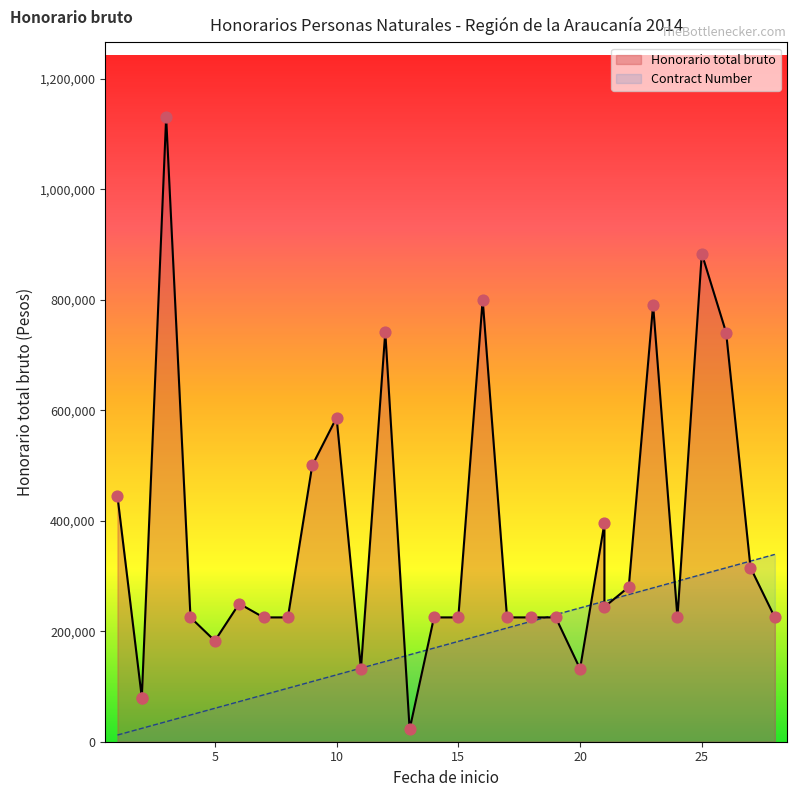

Which series has the largest Y range (max minus min)?

Honorario total bruto